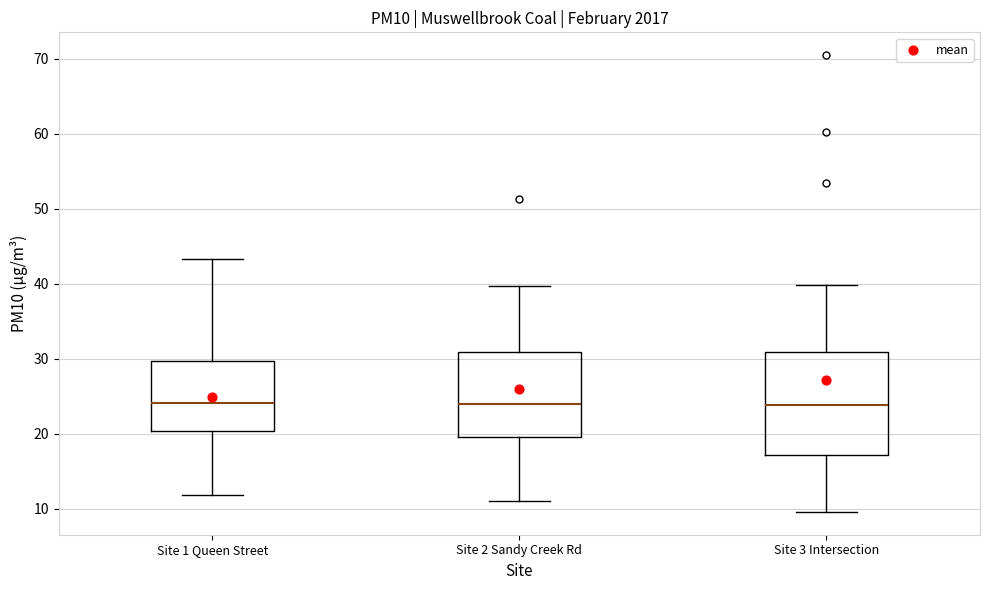

Which box is the tallest, from its lower edge to its upper edge?

Site 3 Intersection